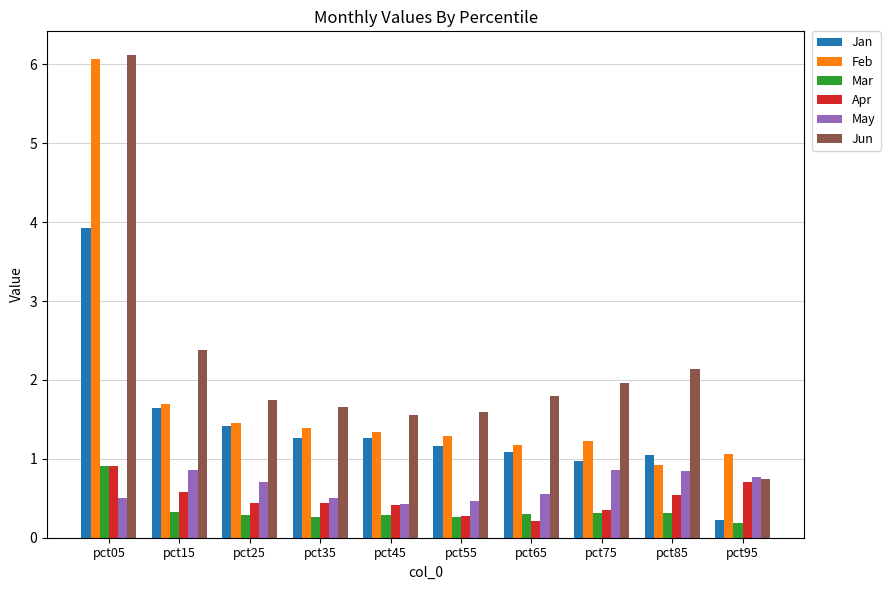

What is the sum of all Apr values?

4.9